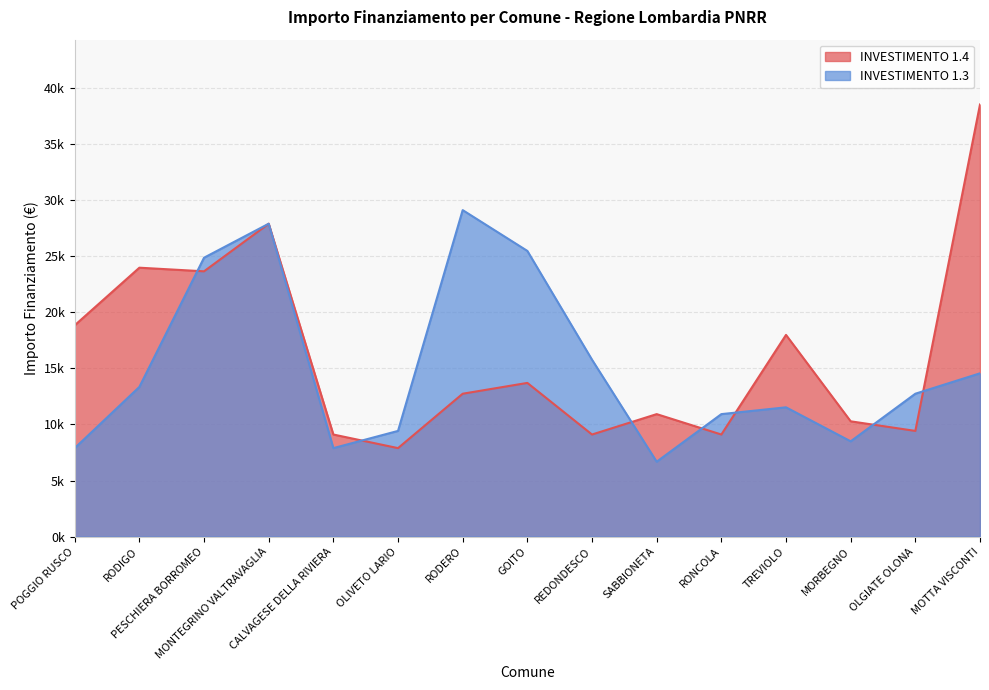

How many intersections are there between INVESTIMENTO 1.4 and INVESTIMENTO 1.3?

7